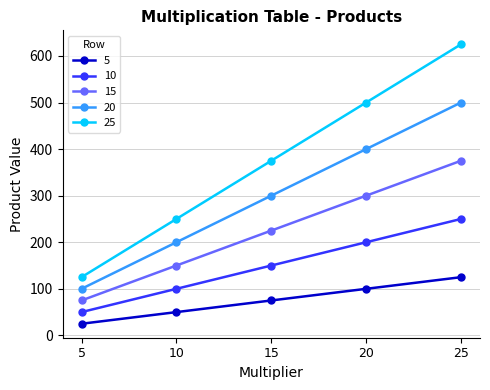

The 10 series shows 200 at 20. True or false?

True